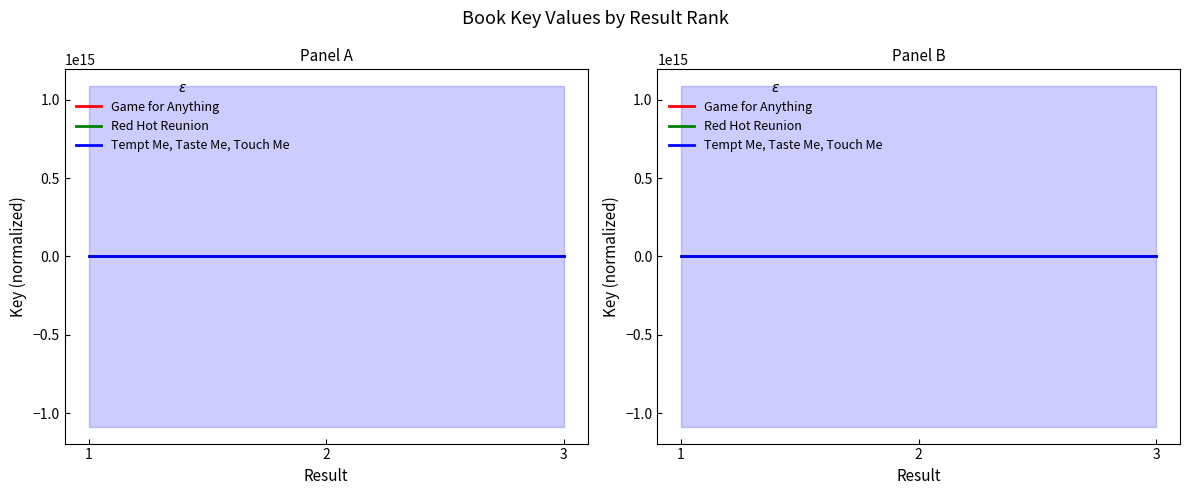

What is the sum of the Game for Anything values at 2 and 1?

0.3